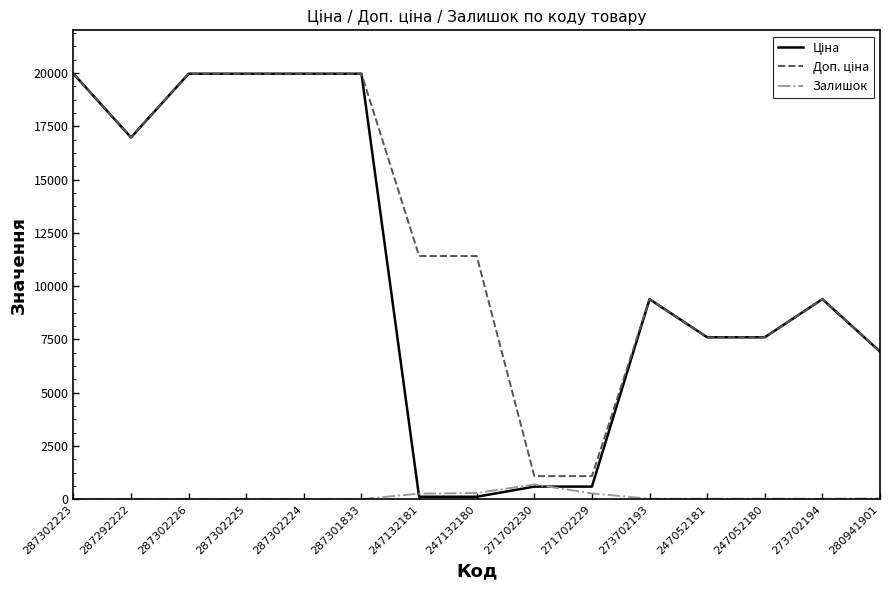

What is the greatest value displayed?

19964.2